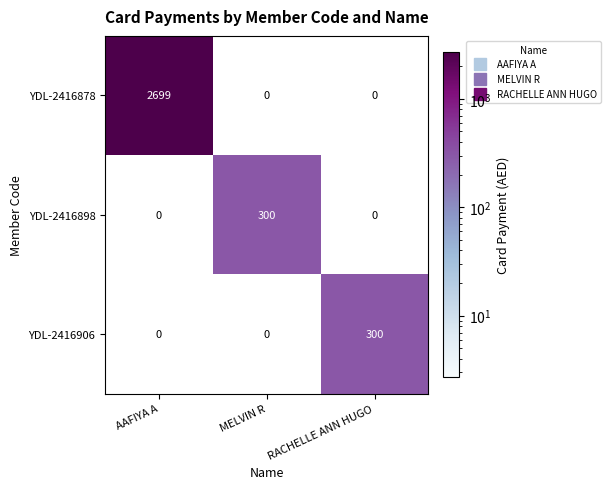

Is the value of YDL-2416878 at AAFIYA A greater than the value of YDL-2416906 at MELVIN R?

Yes